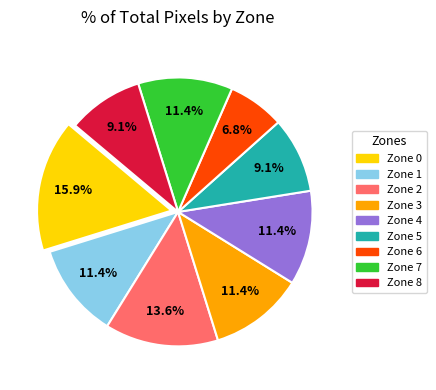

Is there a majority slice in this chart?

No